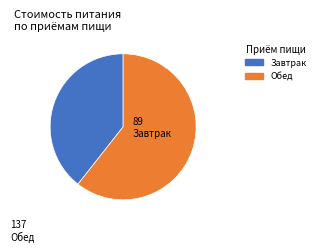

Rank the categories by value from highest to lowest.

Обед, Завтрак